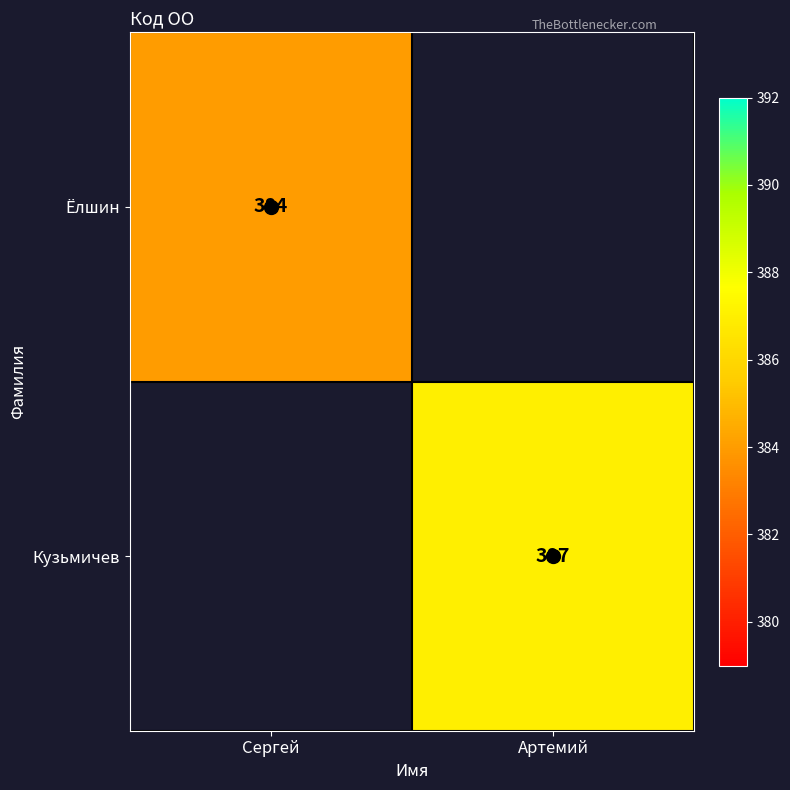

Rank the series by their average value, from lowest to highest.

Ёлшин, Кузьмичев